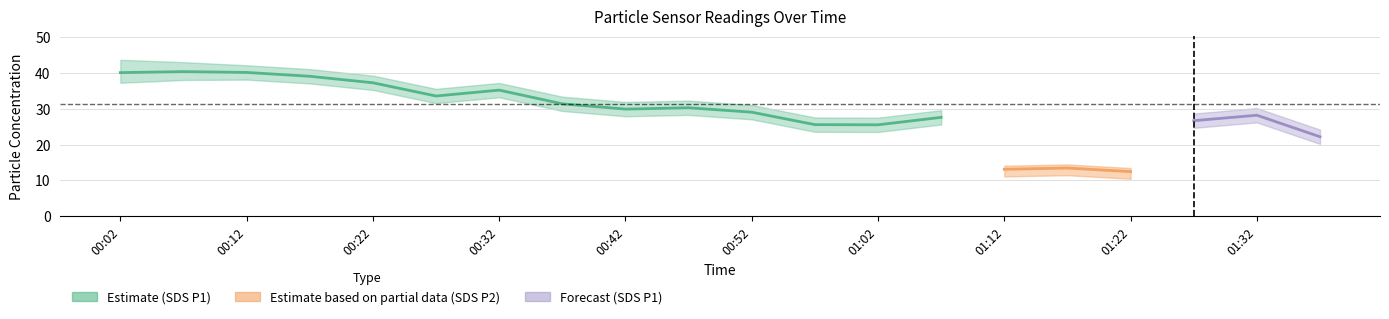

True or false: SDS_P1 and SDS_P2 cross at least once.

False